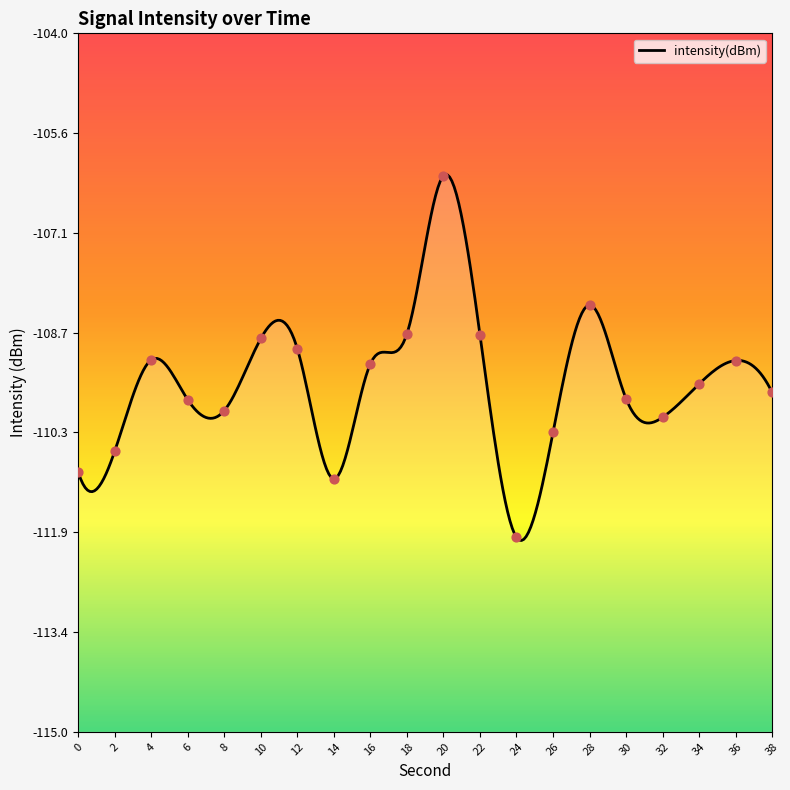

What is the change in value from 2 to 30?

+0.8